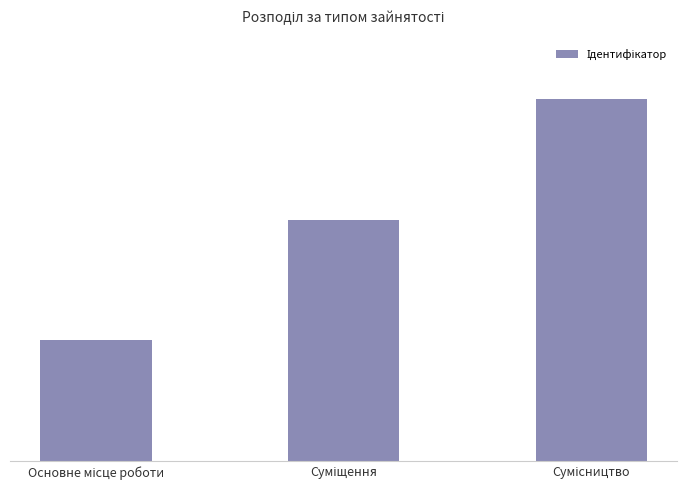

Rank the categories by value from highest to lowest.

Сумісництво, Суміщення, Основне місце роботи